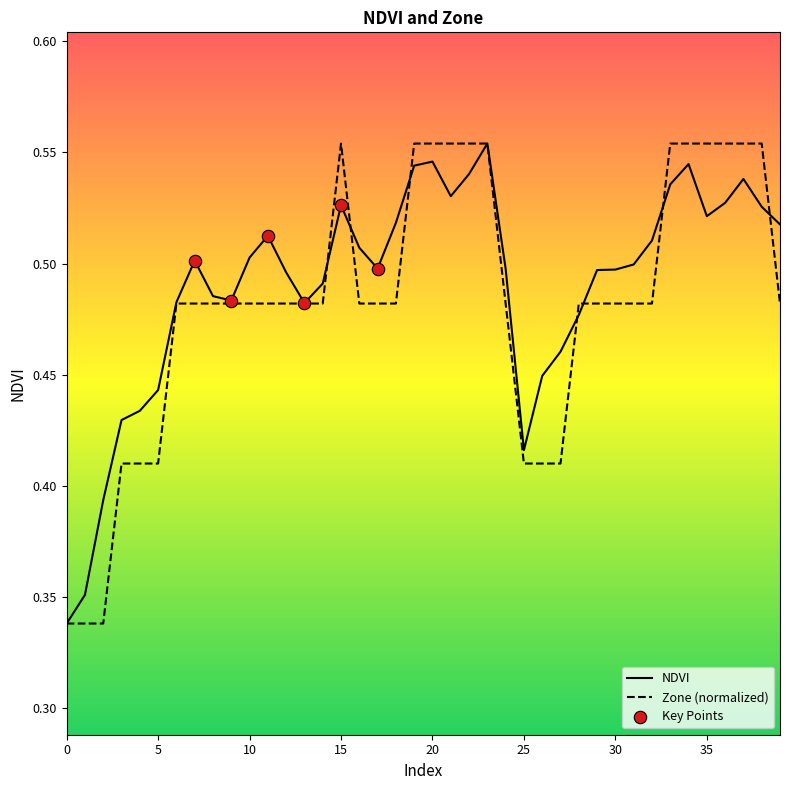

At how many categories does at least one series exceed 0?

40